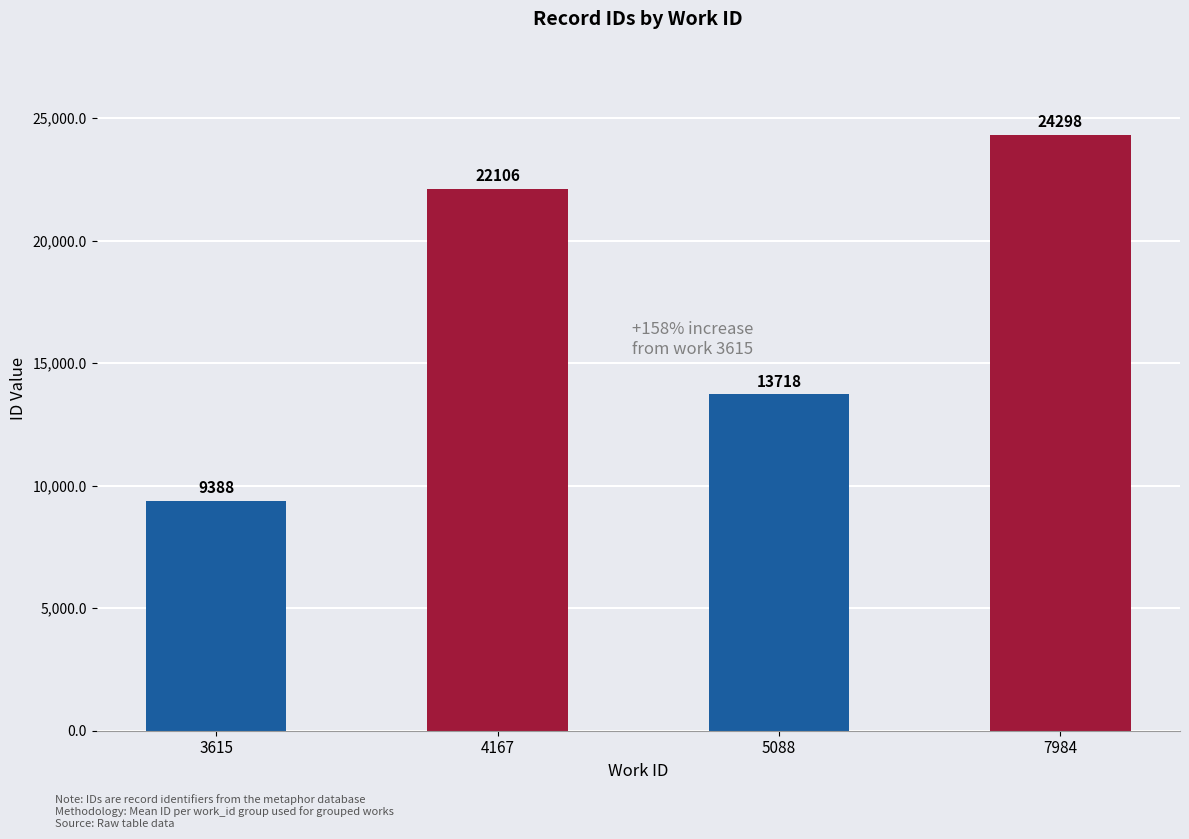

Which has a higher value, 4167 or 5088?

4167